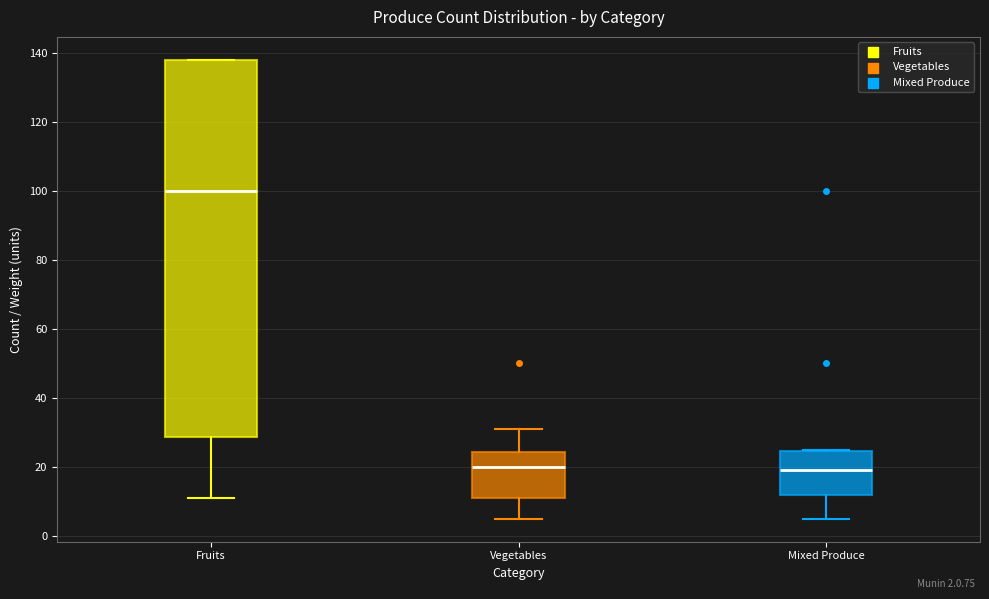

Reading left to right, transcribe this box plot: for each box, give where its median line is, the range the box spans, and where its two whiskers end, as read against the y-axis. The values are not printed on the chart, so give them approximately, as read against the axis.

Fruits: median 100, box 28 to 138, whiskers 12 to 138
Vegetables: median 20, box 12 to 24, whiskers 6 to 32
Mixed Produce: median 20, box 12 to 24, whiskers 6 to 26